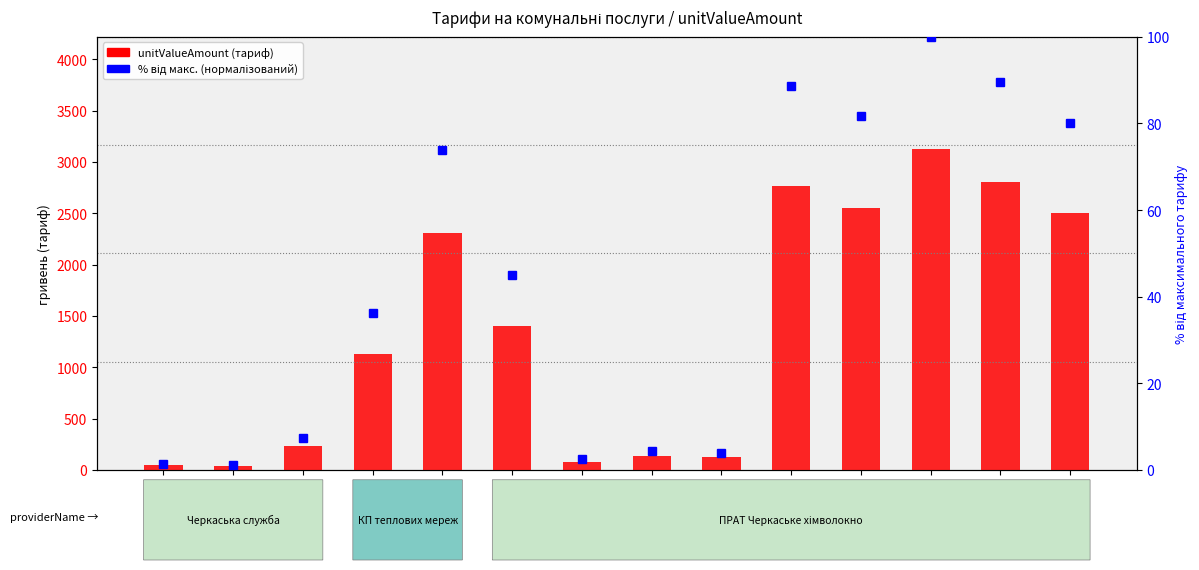

True or false: the data shows 126.3 at t-32.

True